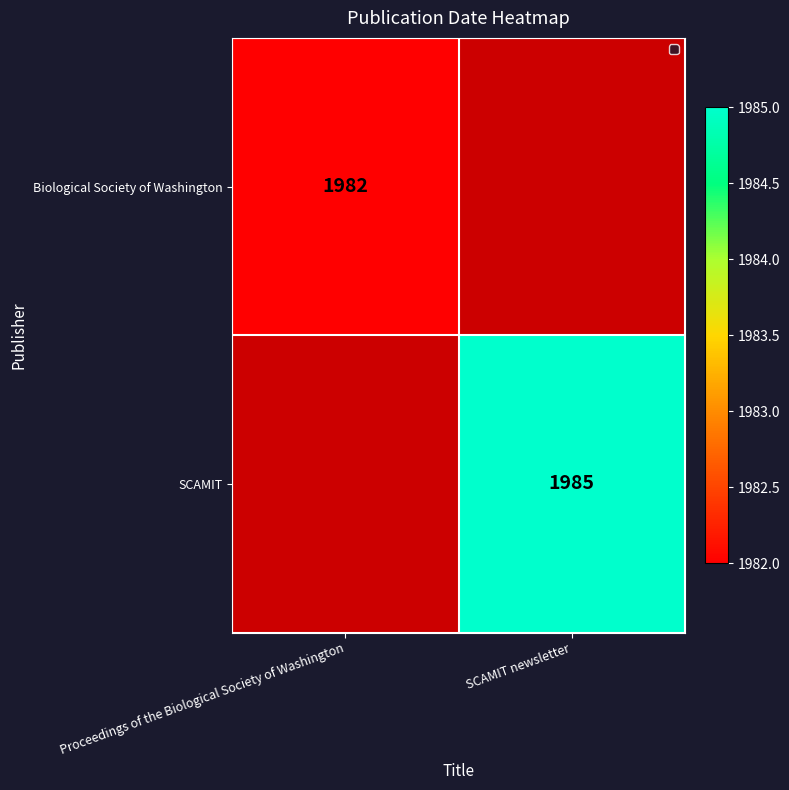

The SCAMIT series shows 1985 at SCAMIT newsletter. True or false?

True